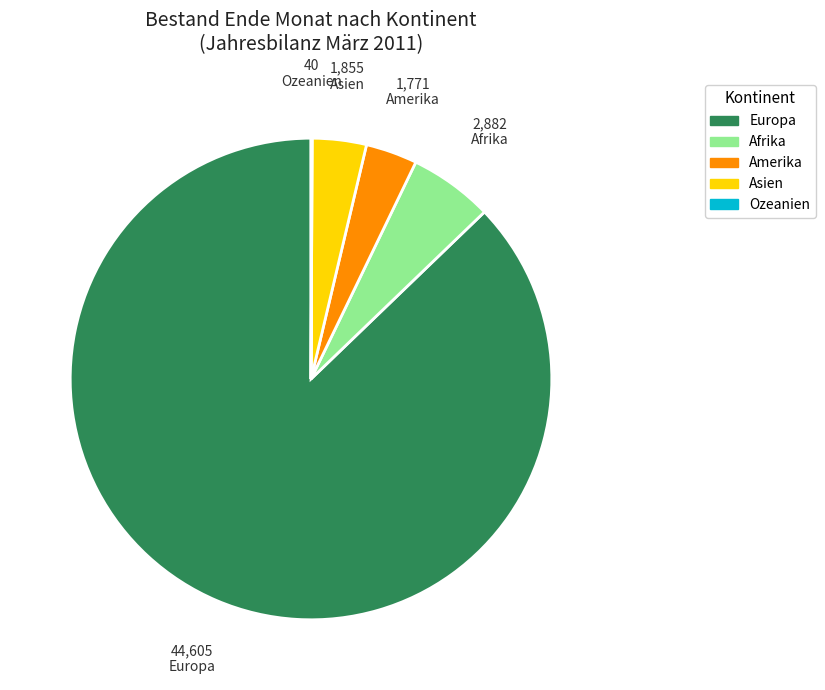

Which slice is the largest?

Europa